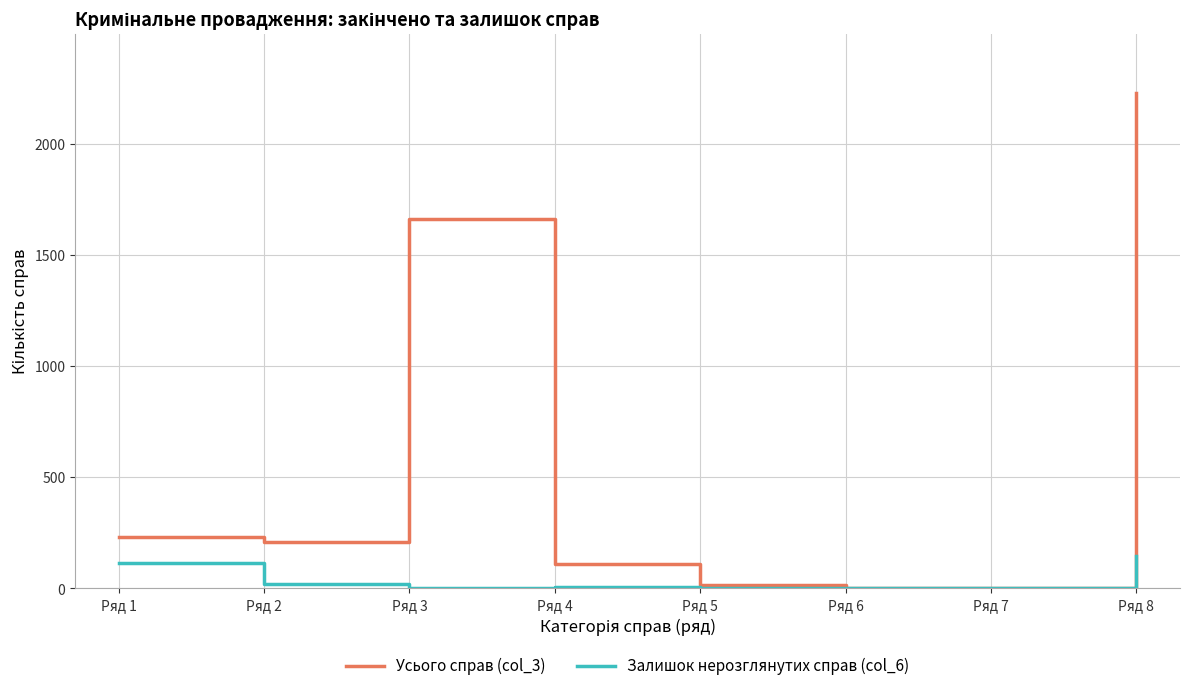

What is the maximum value for Усього справ (col_3)?

2227